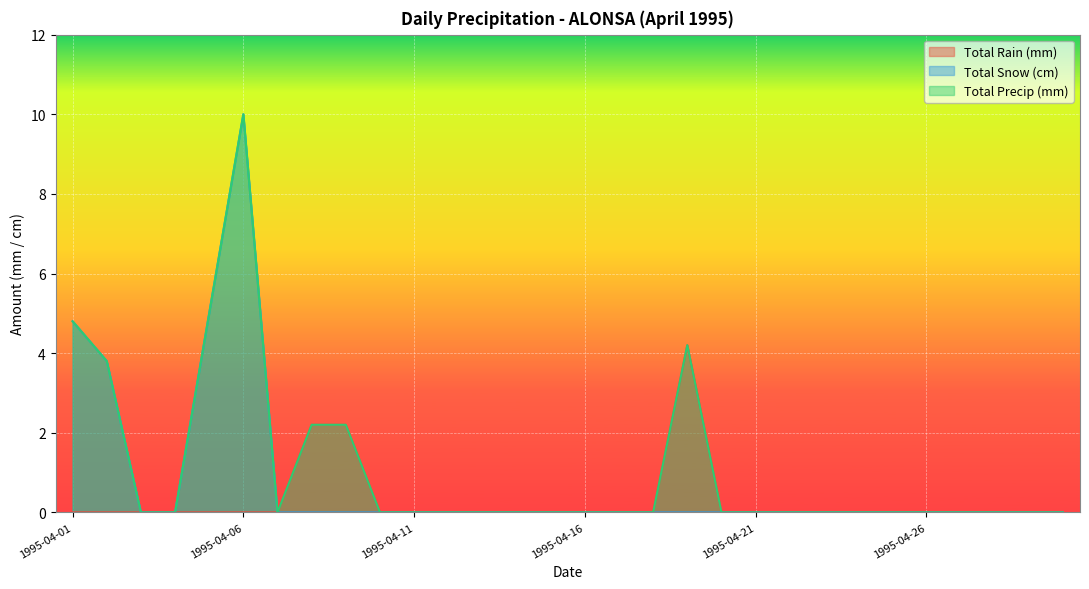

What are all the series names shown in the legend?

Total Rain (mm), Total Snow (cm), Total Precip (mm)